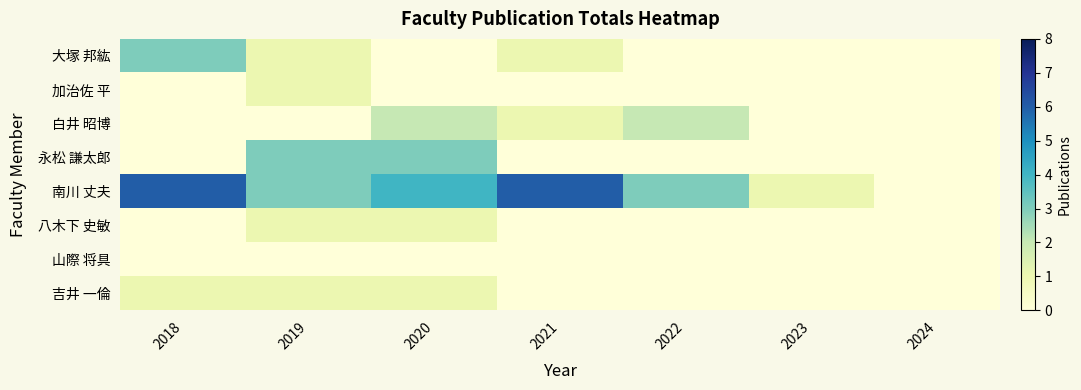

At how many categories does at least one series exceed 3?

3